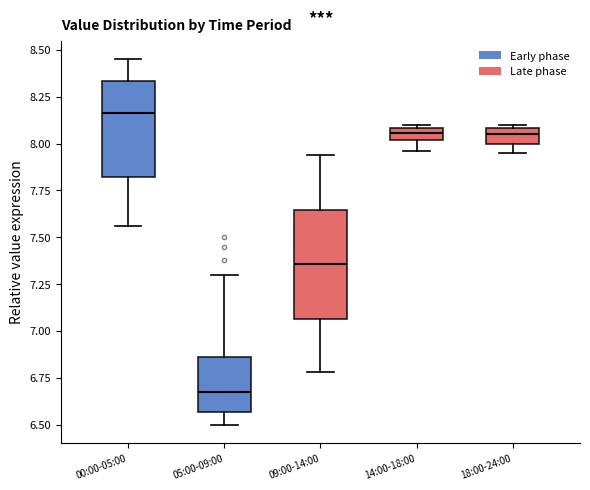

Which box has the lowest median line?

05:00-09:00